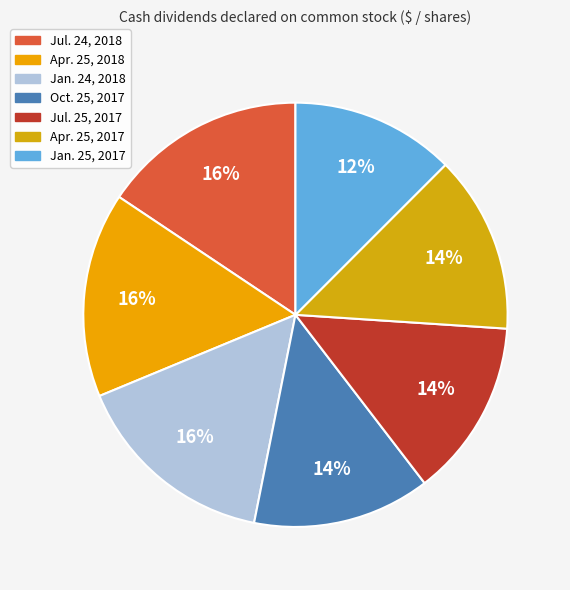

To the nearest percent, what is the average slice percentage?

14%